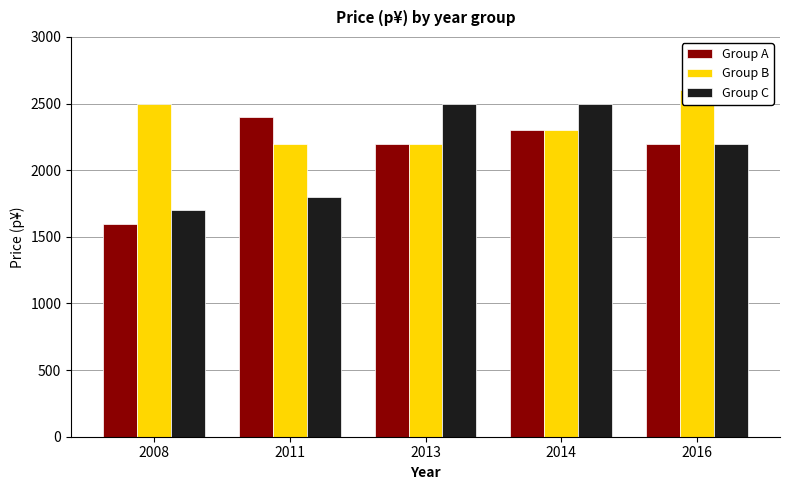

What value does the Group A series have at 2008, to the nearest 10?

1600